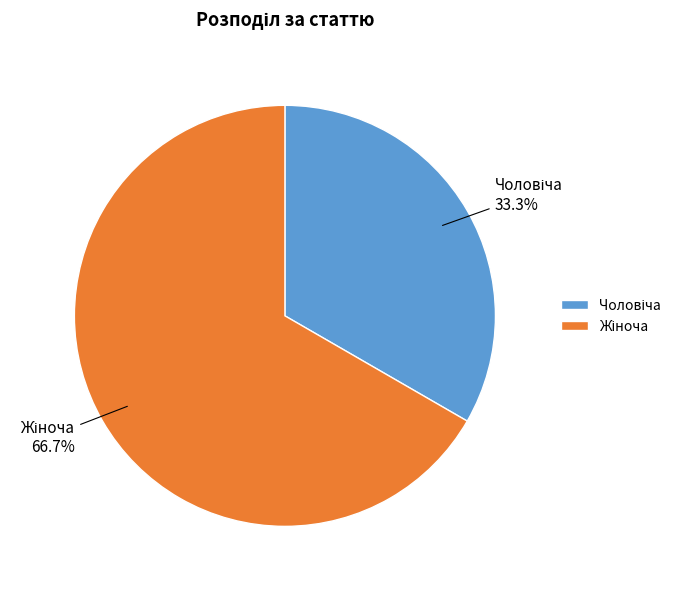

Is there any slice that represents more than half of the pie?

Yes